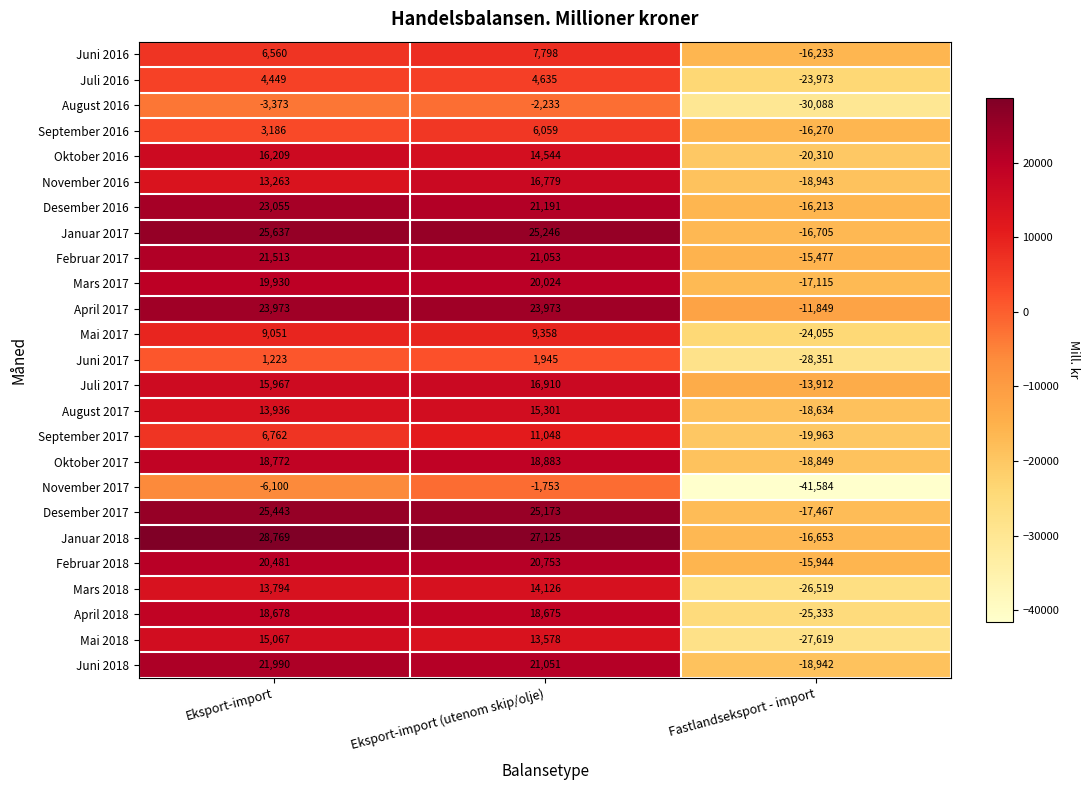

Count the number of data series in this chart.

25